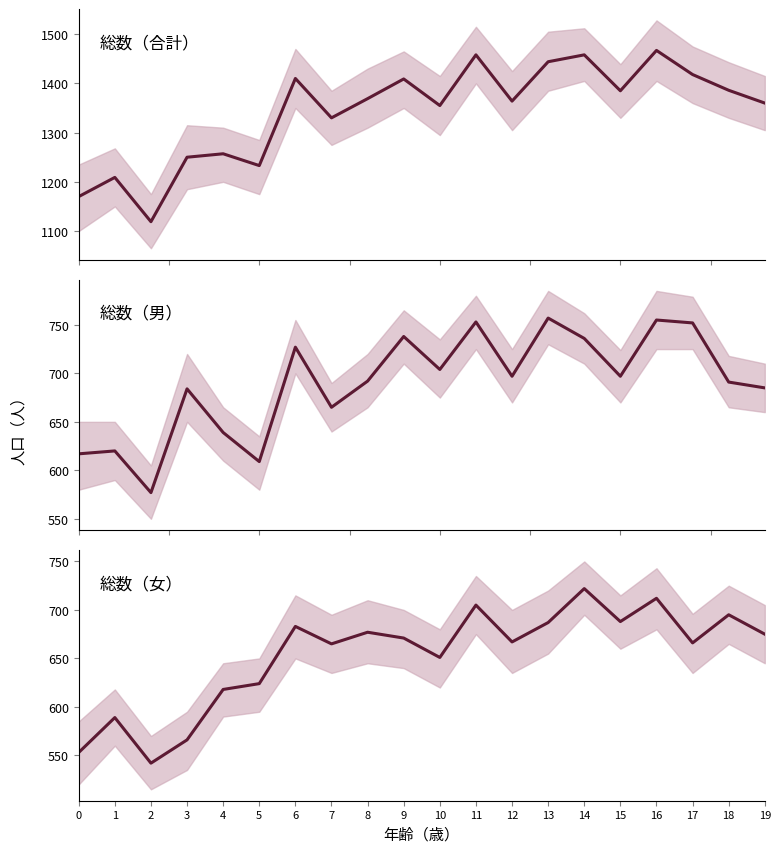

At which category is the sum across all series the highest?

16